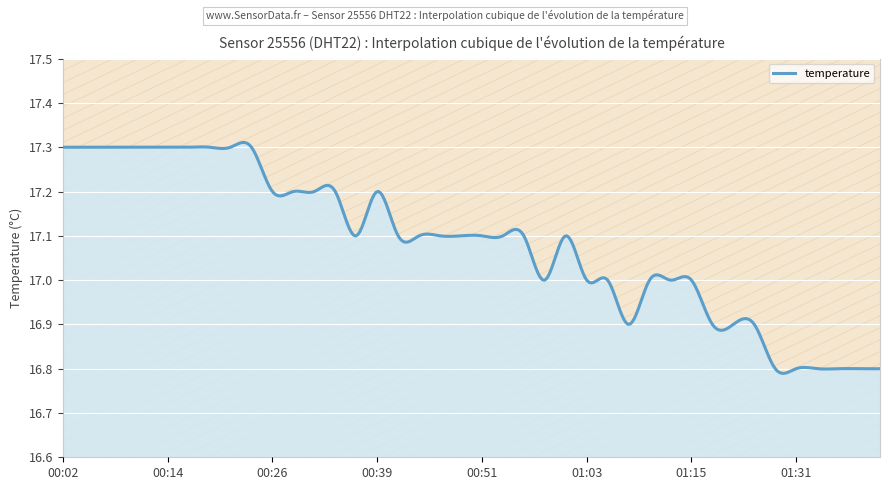

Which has a higher value, 00:07 or 00:43?

00:07